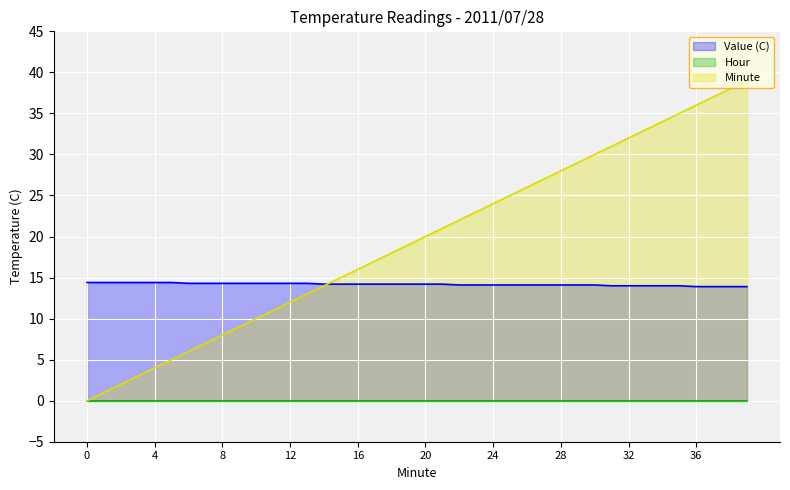

Which series has the widest spread of values?

Minute